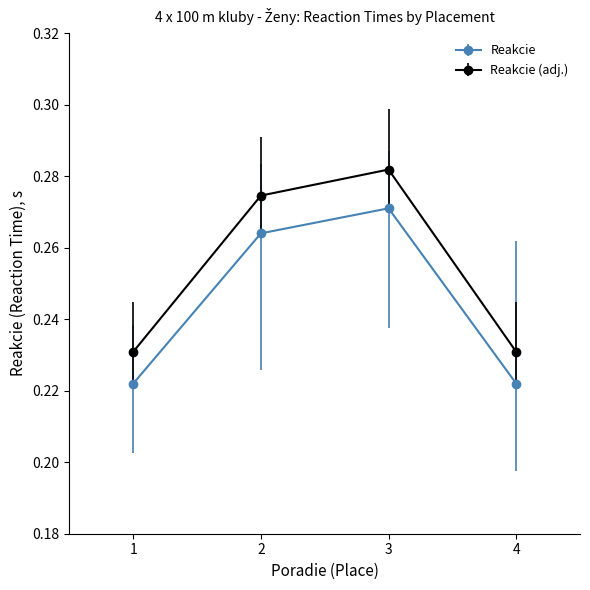

Between 1 and 3, which series saw the biggest shift?

Reakcie (adj.)